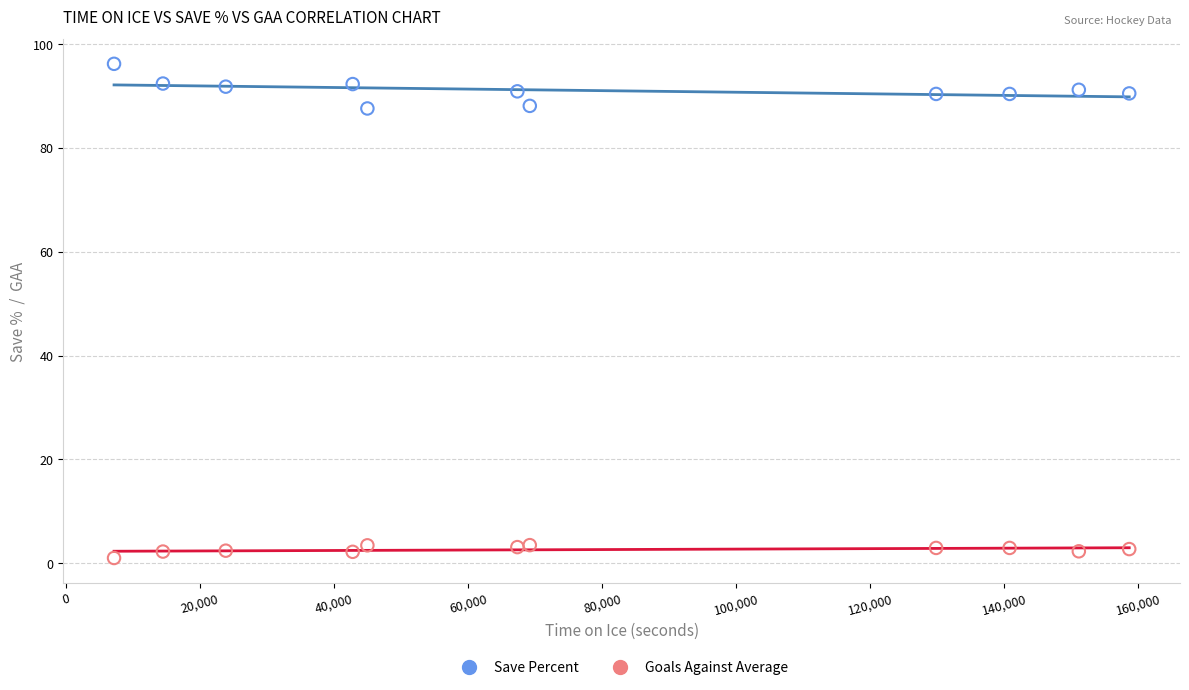

Across all data points, what is the range of X values (max minus min)?

151470.0